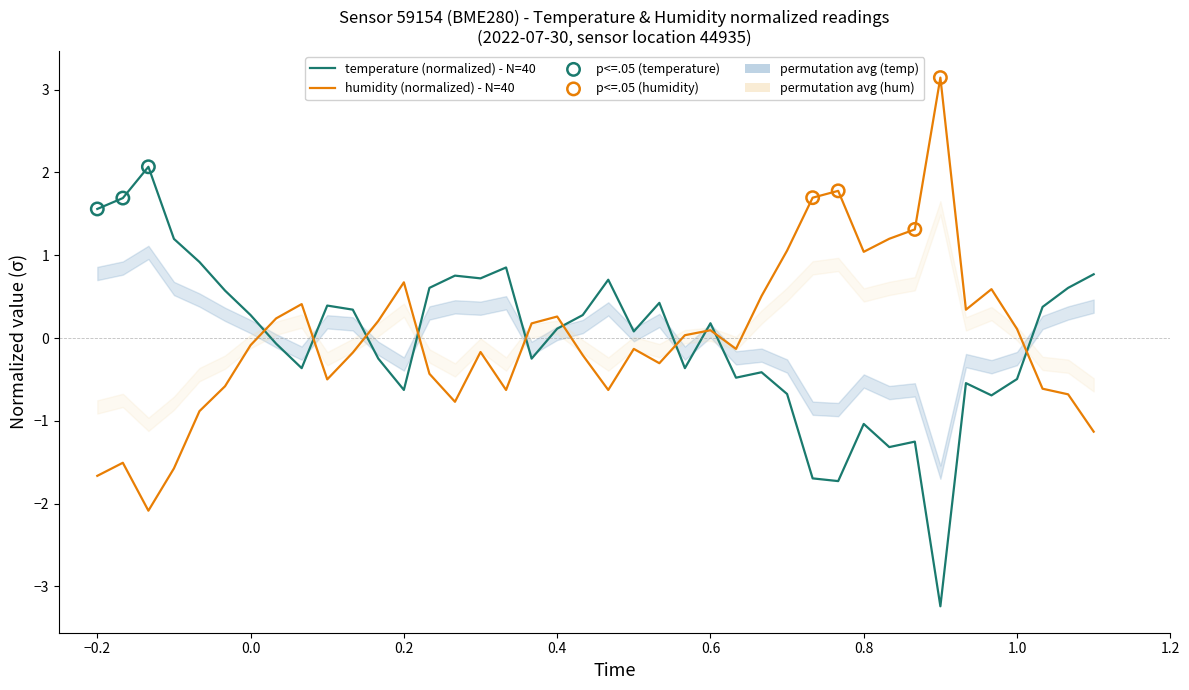

What is the total value across all series at 0.4?

0.4